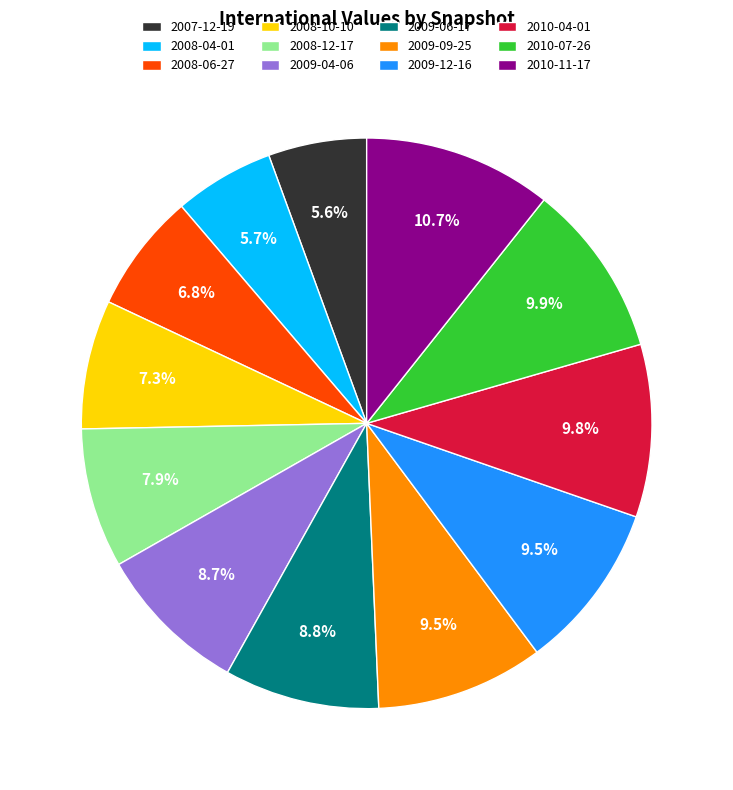

The 2010-11-17 slice represents 11% of the pie. True or false?

True